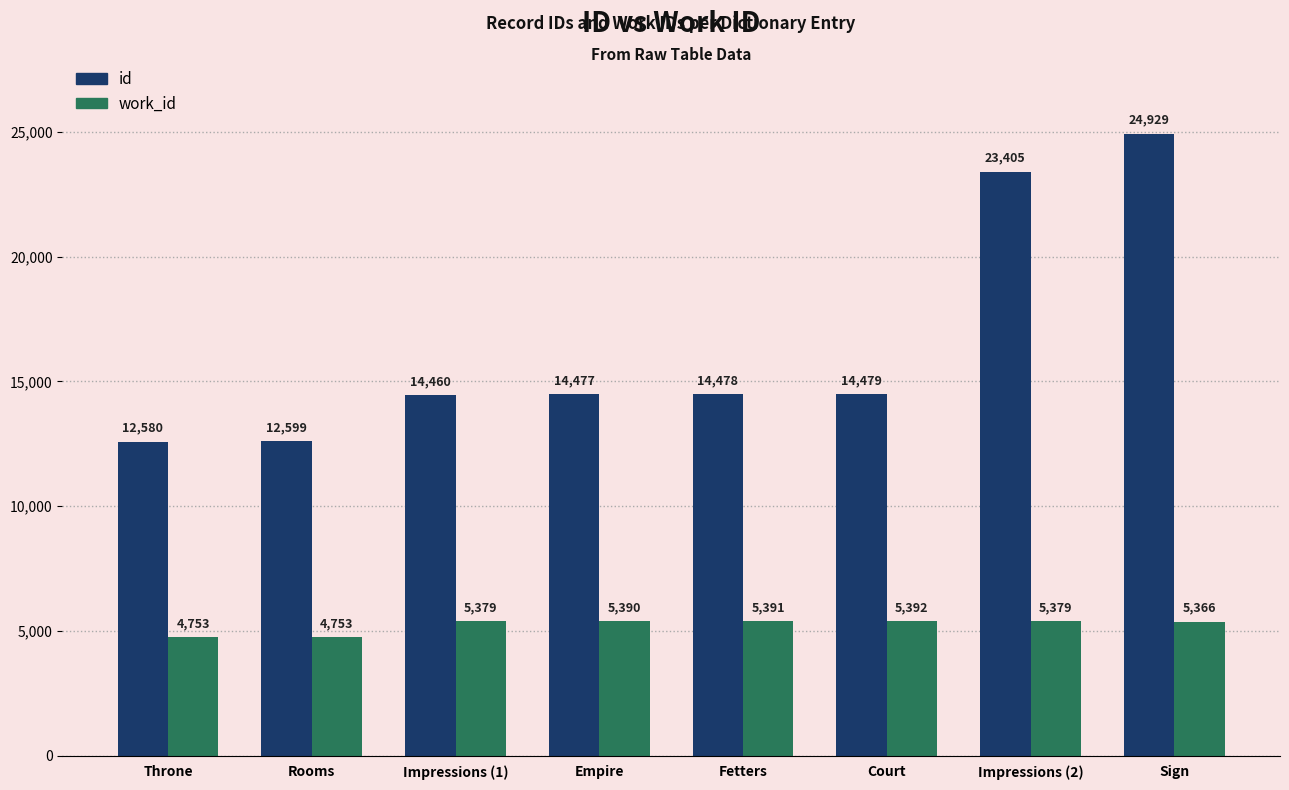

Reading right to left, transcribe all the data shown in this chart.

id: Sign=24929	Impressions (2)=23405	Court=14479	Fetters=14478	Empire=14477	Impressions (1)=14460	Rooms=12599	Throne=12580
work_id: Sign=5366	Impressions (2)=5379	Court=5392	Fetters=5391	Empire=5390	Impressions (1)=5379	Rooms=4753	Throne=4753